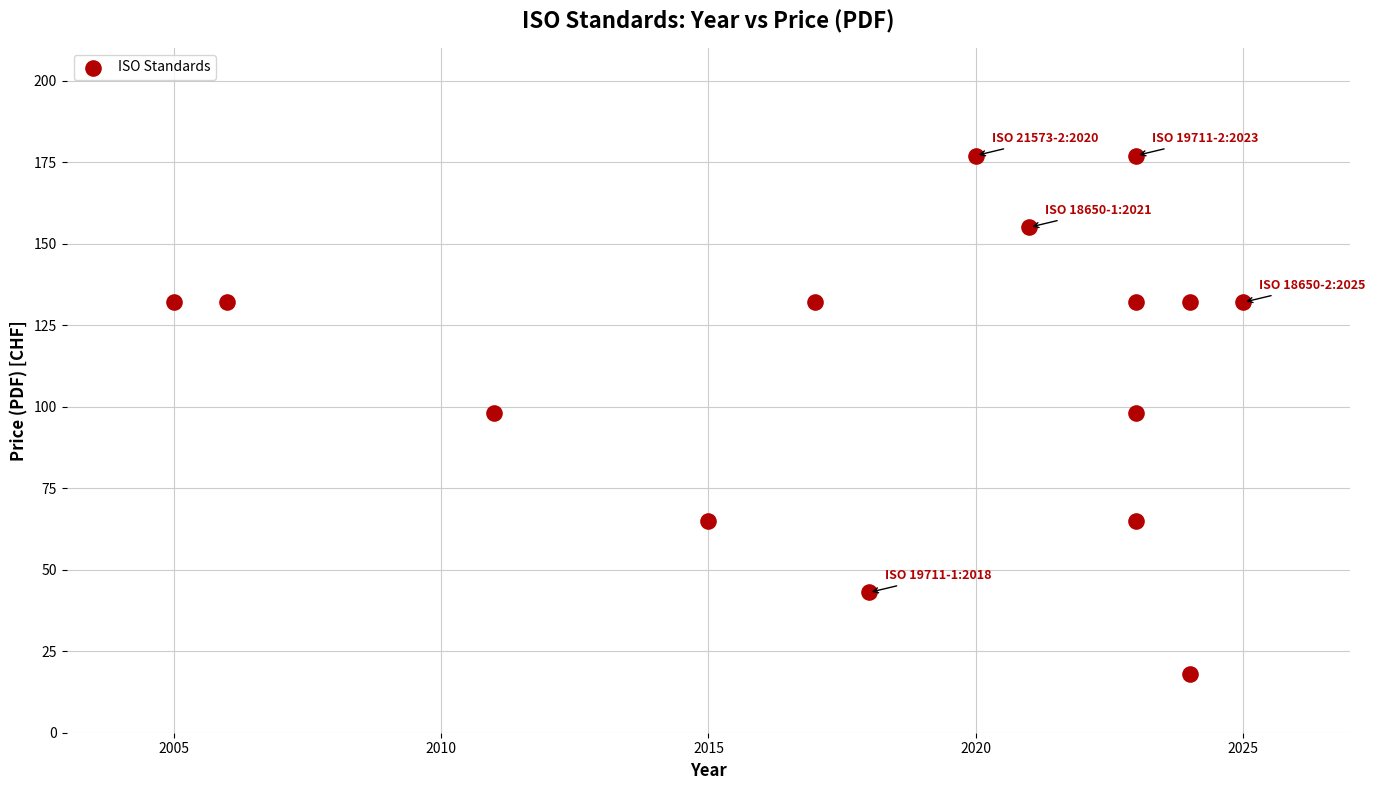

What is the range of X values (max minus min)?

20